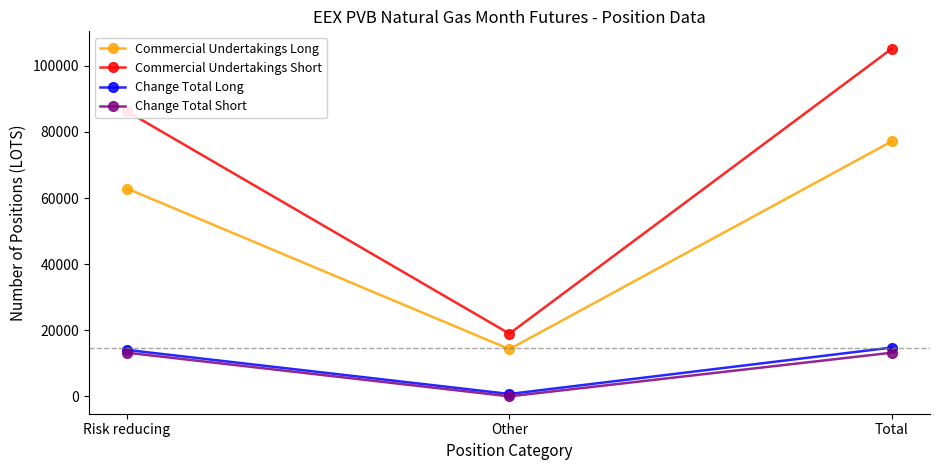

Does the chart have visible grid lines?

No